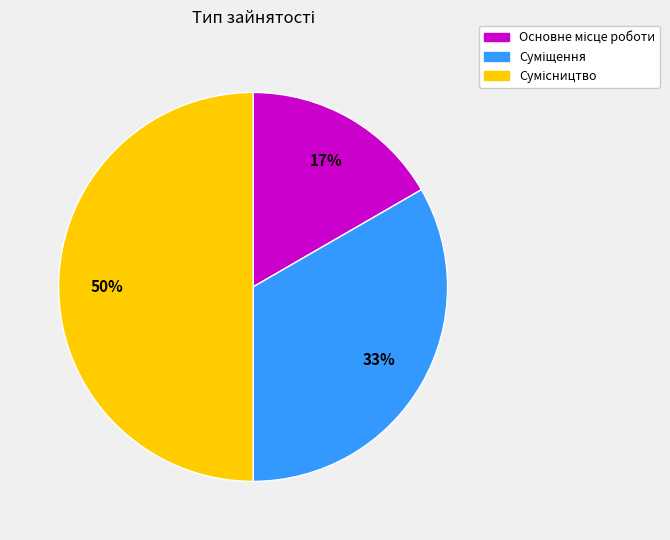

To the nearest percent, what is the difference between the largest and smallest slice percentages?

33%